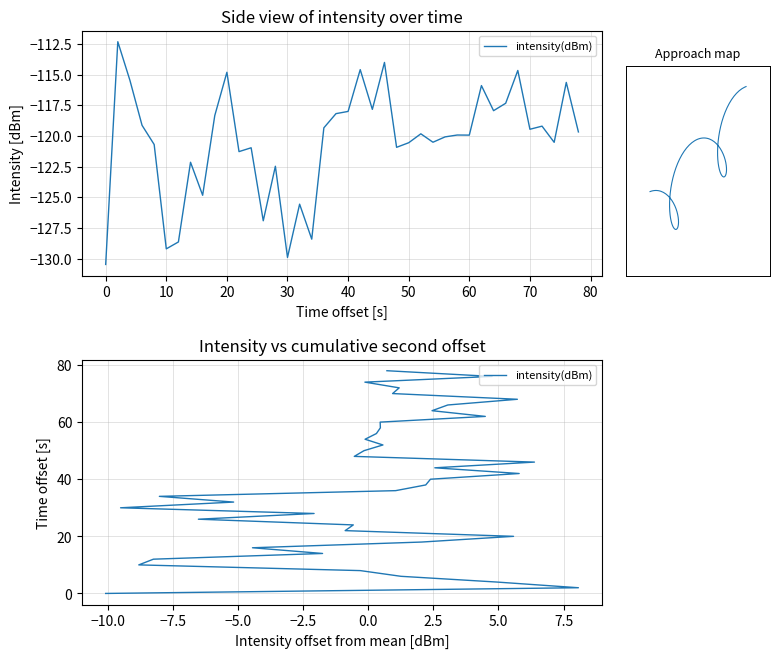

What is the difference between the maximum and minimum values?

78